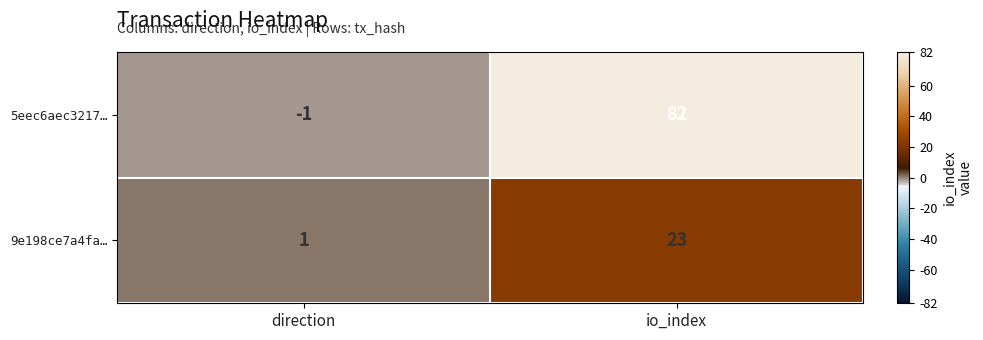

At which category is the sum across all series the highest?

io_index